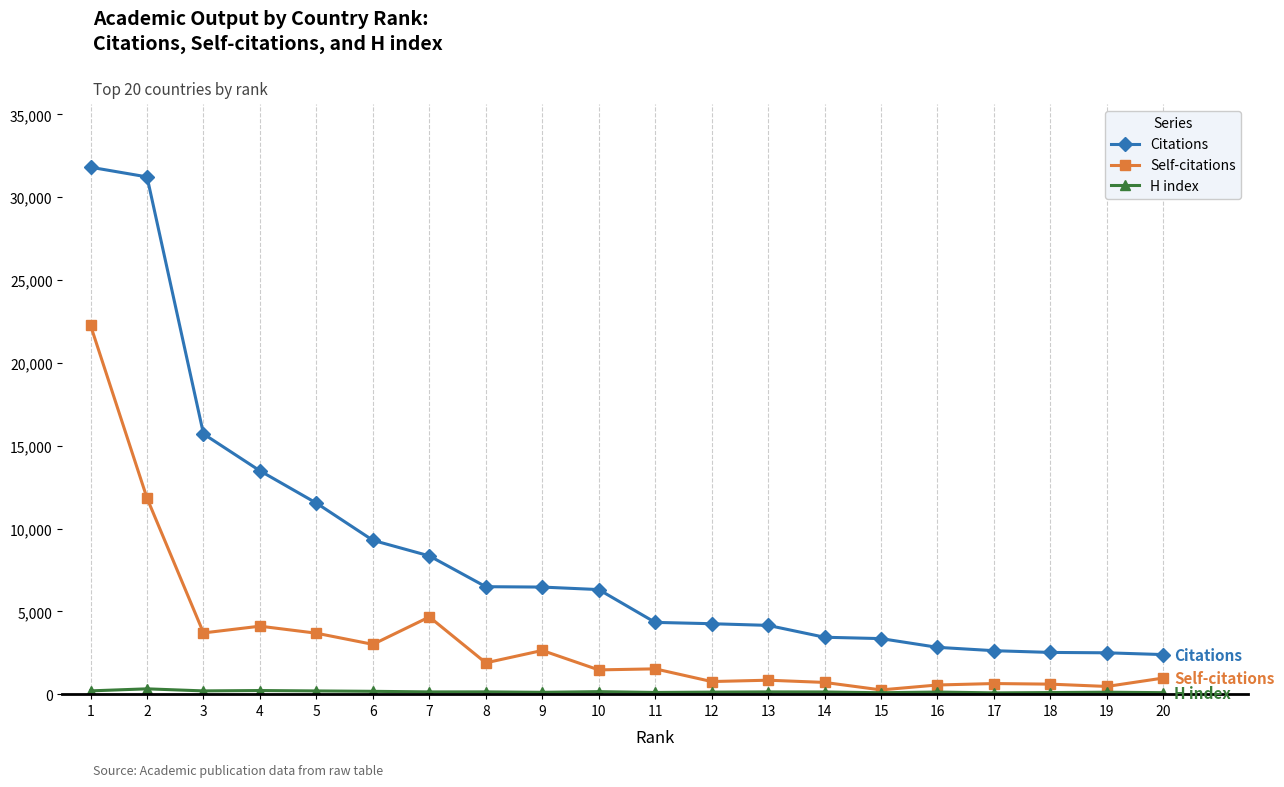

True or false: Citations and Self-citations intersect in this chart.

False